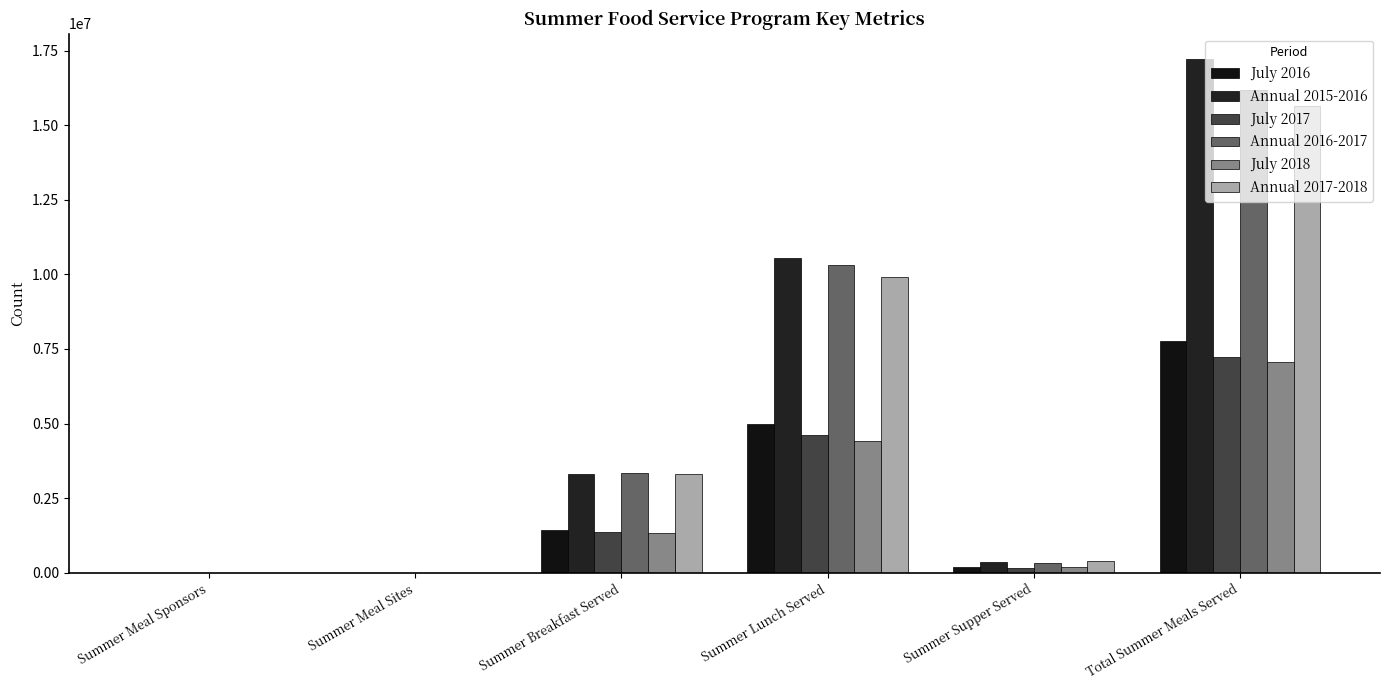

Count the number of data series in this chart.

6